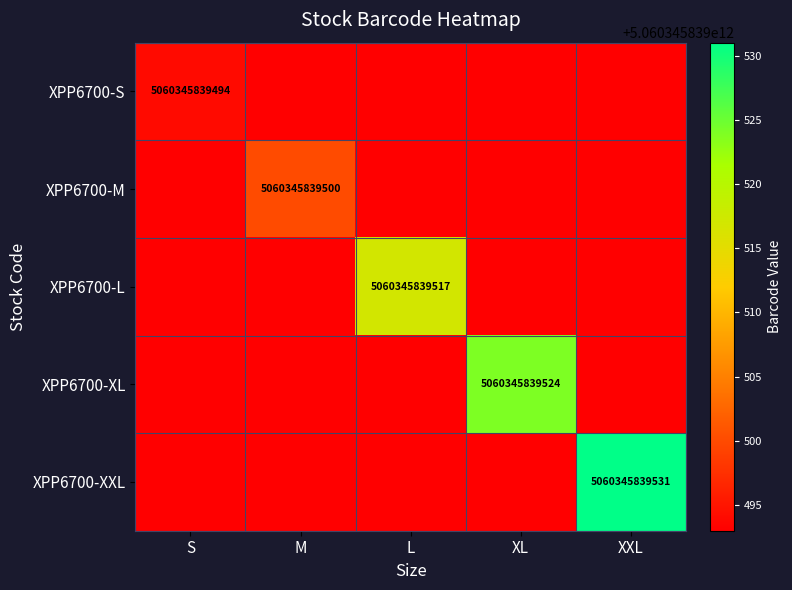

The value of XPP6700-M at M is 8275720295901. True or false?

False